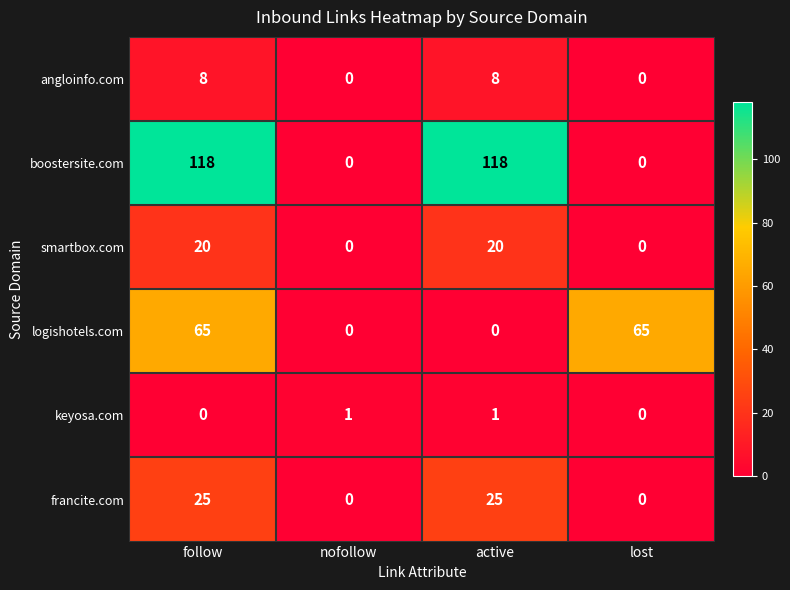

What is the sum of the smartbox.com values at nofollow and follow?

20